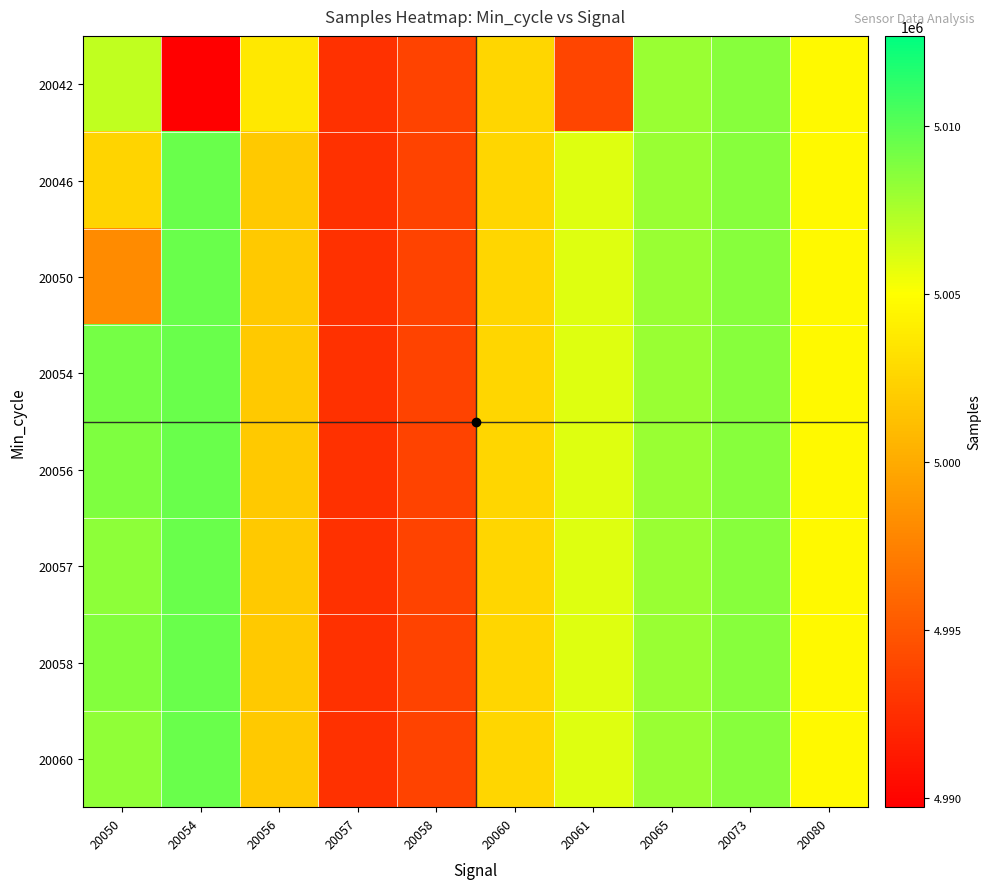

Reading left to right, extract all data points from this chart.

20042: 20050=5006864	20054=4989722	20056=5003681	20057=4992763	20058=4993765	20060=5002593	20061=4993902	20065=5008098	20073=5008559	20080=5004642
20046: 20050=5002457	20054=5009539	20056=5001748	20057=4992763	20058=4993765	20060=5002593	20061=5005996	20065=5008098	20073=5008559	20080=5004642
20050: 20050=4998065	20054=5009539	20056=5001748	20057=4992763	20058=4993765	20060=5002593	20061=5005996	20065=5008098	20073=5008559	20080=5004642
20054: 20050=5009156	20054=5009539	20056=5001748	20057=4992763	20058=4993765	20060=5002593	20061=5005996	20065=5008098	20073=5008559	20080=5004642
20056: 20050=5008826	20054=5009539	20056=5001748	20057=4992763	20058=4993765	20060=5002593	20061=5005996	20065=5008098	20073=5008559	20080=5004642
20057: 20050=5008384	20054=5009539	20056=5001748	20057=4992763	20058=4993765	20060=5002593	20061=5005996	20065=5008098	20073=5008559	20080=5004642
20058: 20050=5008717	20054=5009539	20056=5001748	20057=4992763	20058=4993765	20060=5002593	20061=5005996	20065=5008098	20073=5008559	20080=5004642
20060: 20050=5008287	20054=5009539	20056=5001748	20057=4992763	20058=4993765	20060=5002593	20061=5005996	20065=5008098	20073=5008559	20080=5004642